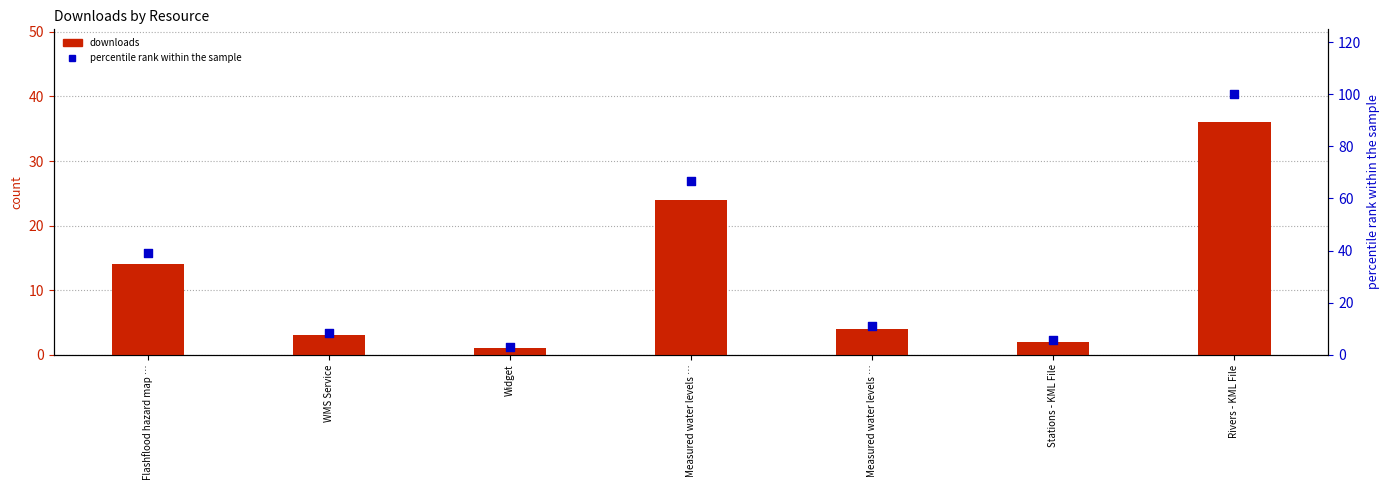

Is the value of downloads at Rivers - KML File greater than the value of percentile rank within the sample at Flashflood hazard map …?

No